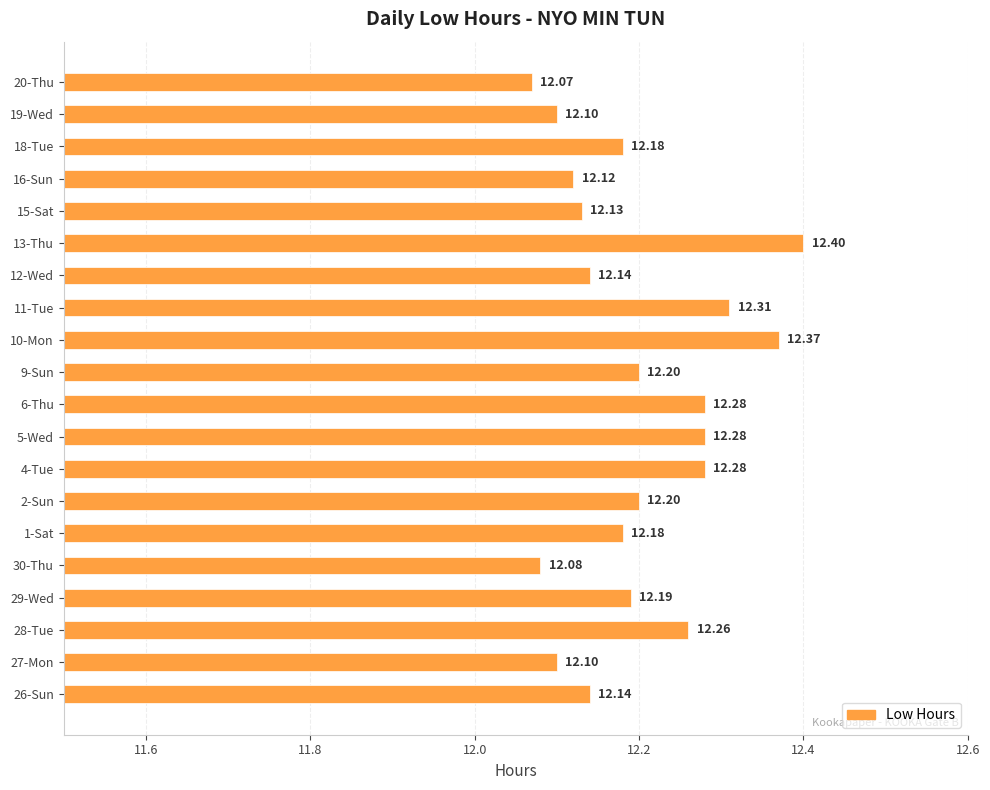

What is the ratio of the value at 16-Sun to the value at 10-Mon?

1.0